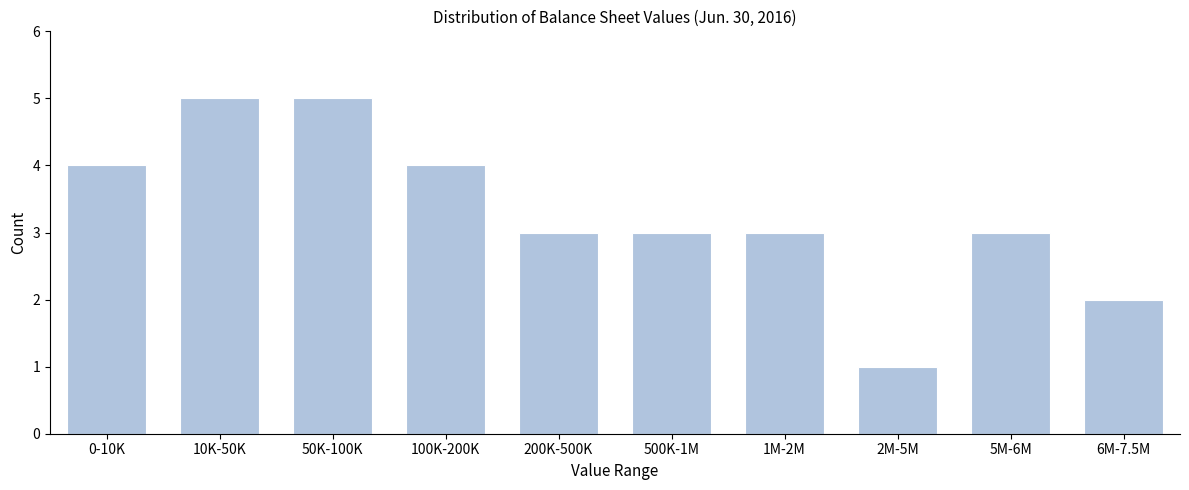

Reading left to right, extract all data points from this chart.

4	5	5	4	3	3	3	1	3	2